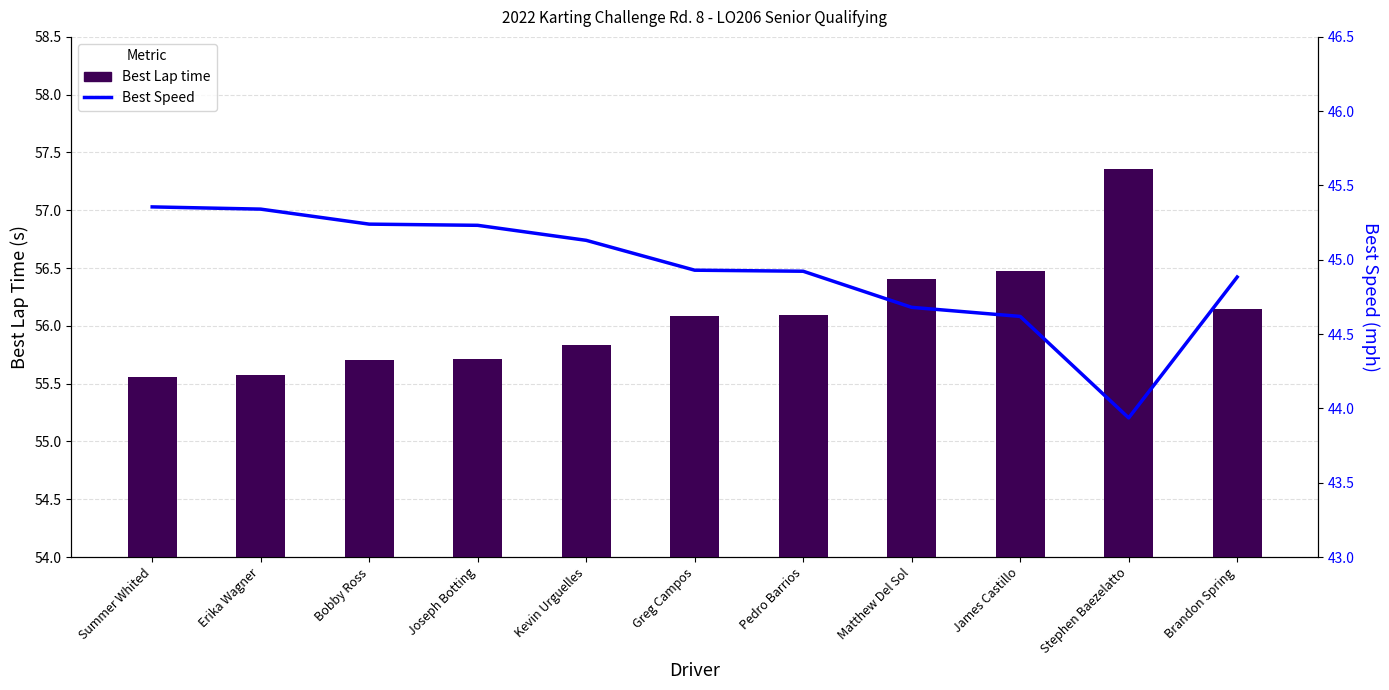

What is the minimum value shown in the chart?

43.9